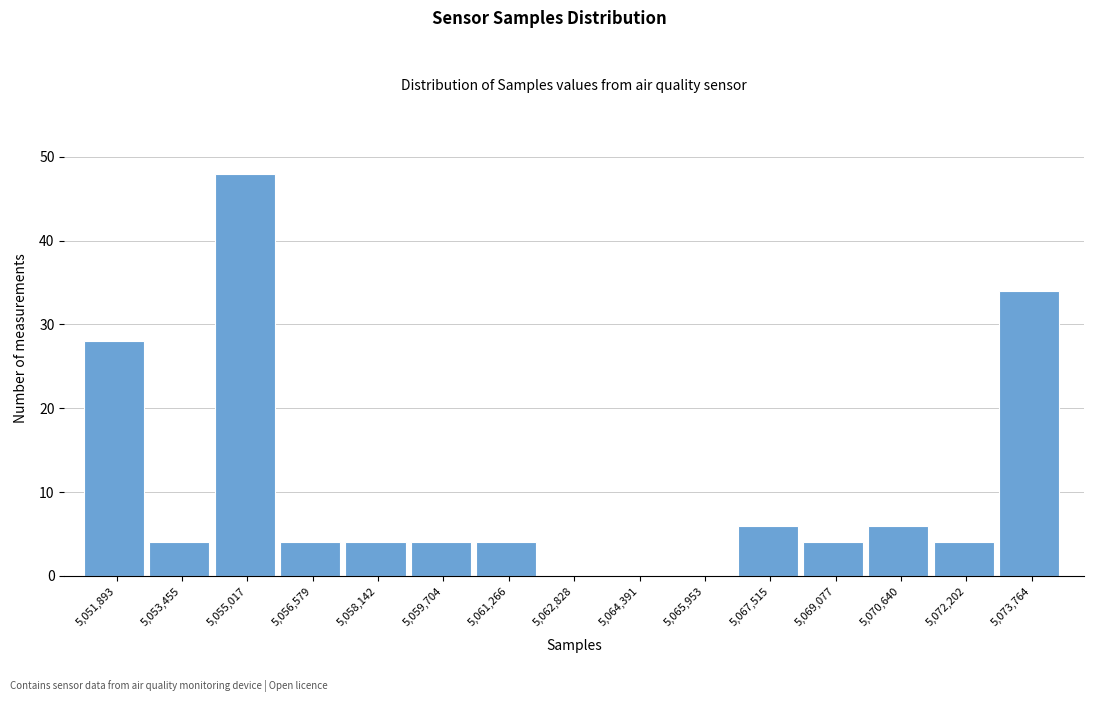

Reading right to left, extract all data points from this chart.

5,073,764=34	5,072,202=4	5,070,640=6	5,069,077=4	5,067,515=6	5,065,953=0	5,064,391=0	5,062,828=0	5,061,266=4	5,059,704=4	5,058,142=4	5,056,579=4	5,055,017=48	5,053,455=4	5,051,893=28